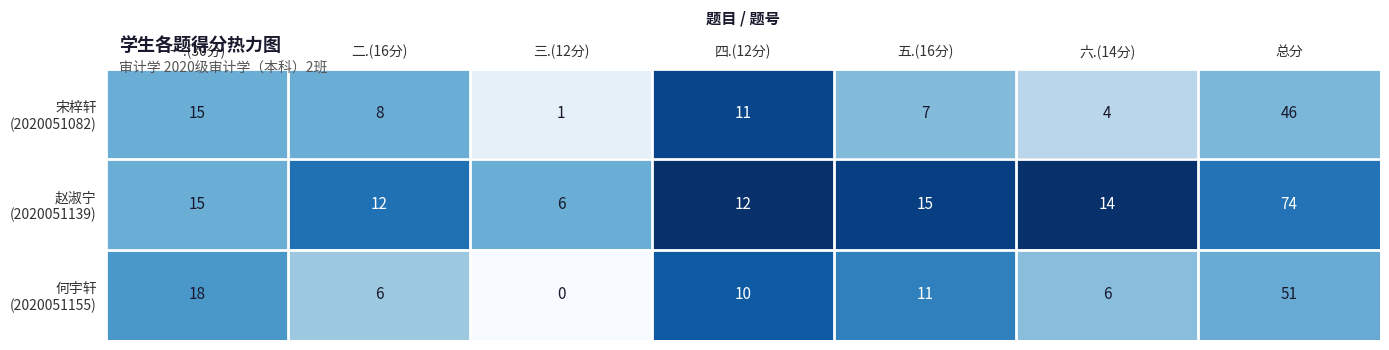

What is the difference between the highest and lowest values at 一.(30分)?

3